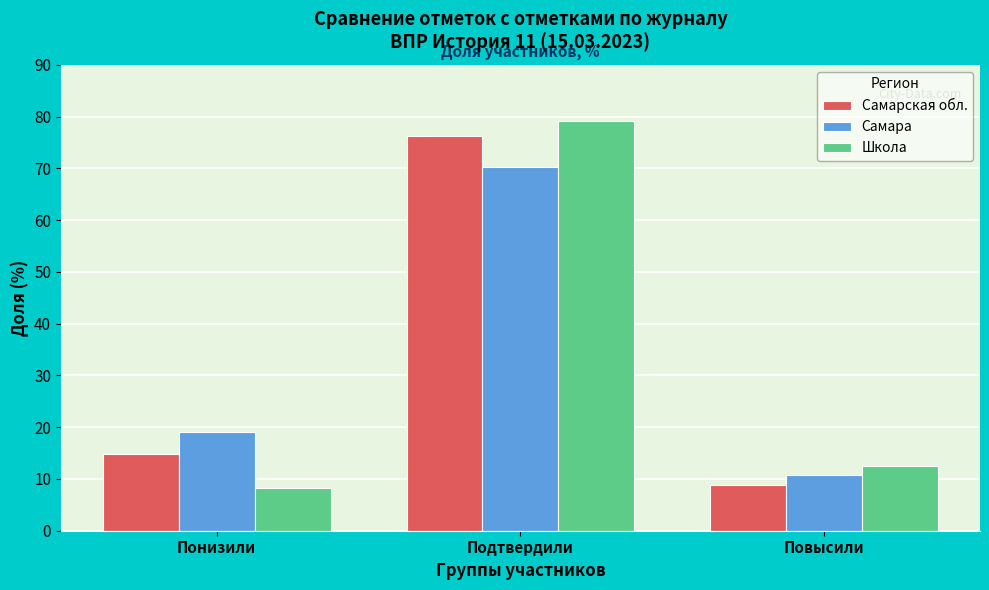

Reading right to left, extract all data points from this chart.

Самарская обл.: 8.9	76.3	14.8
Самара: 10.8	70.2	19.0
Школа: 12.5	79.2	8.3